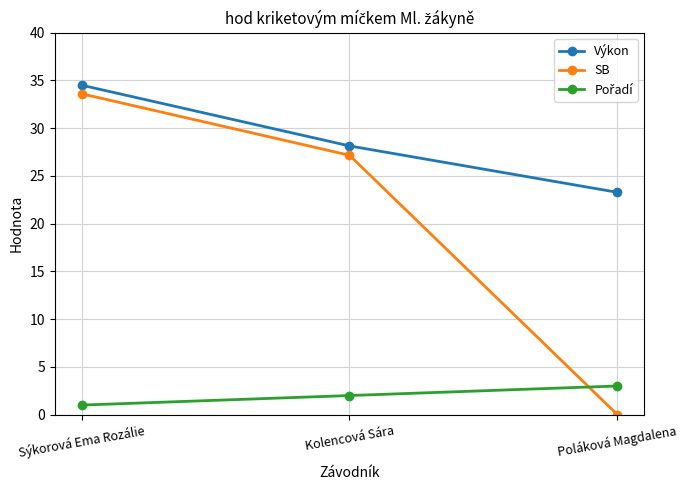

What is the difference between the SB values at Sýkorová Ema Rozálie and Kolencová Sára?

6.4